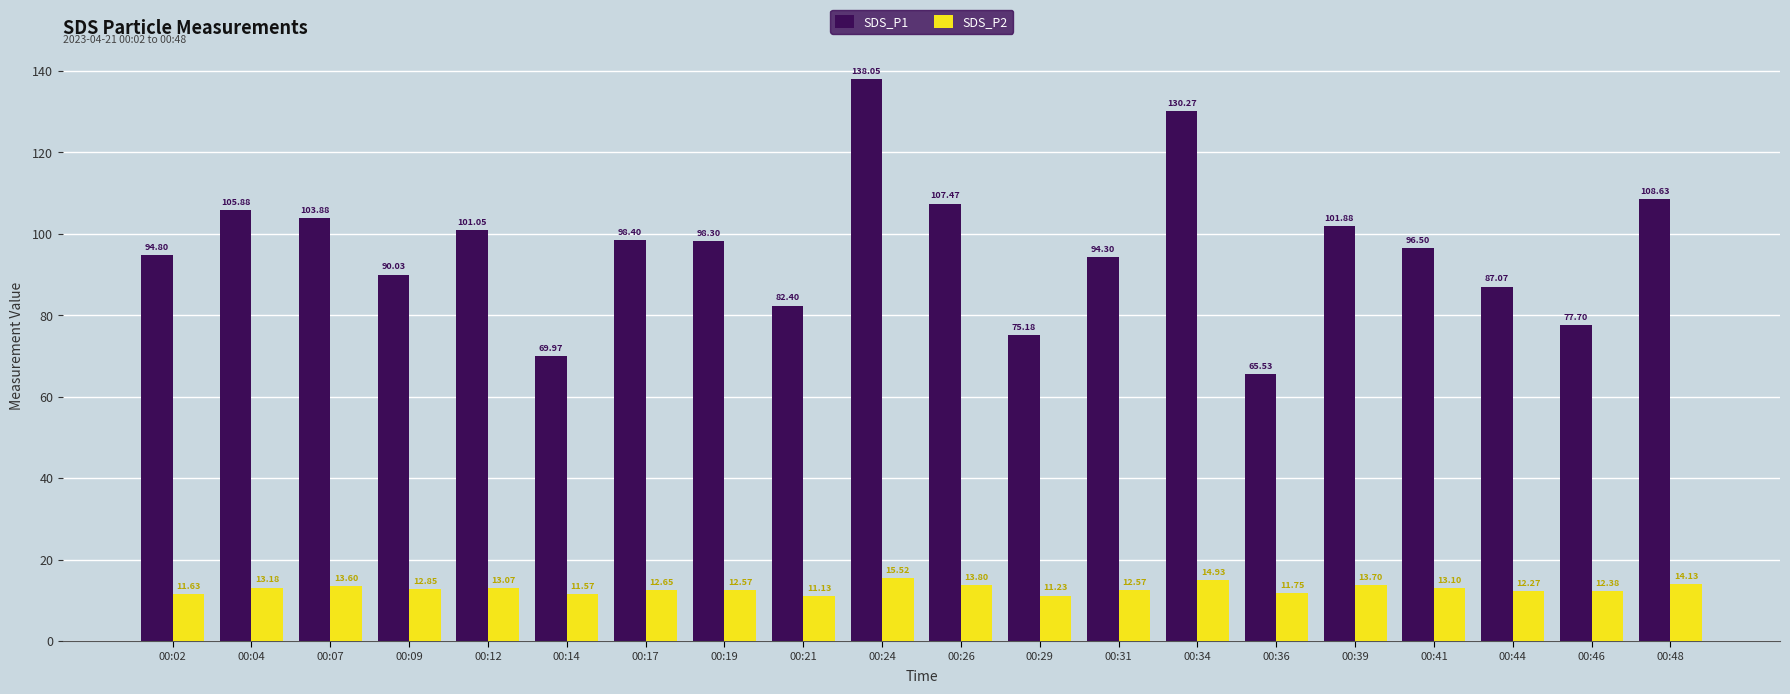

At how many categories does at least one series exceed 117?

2